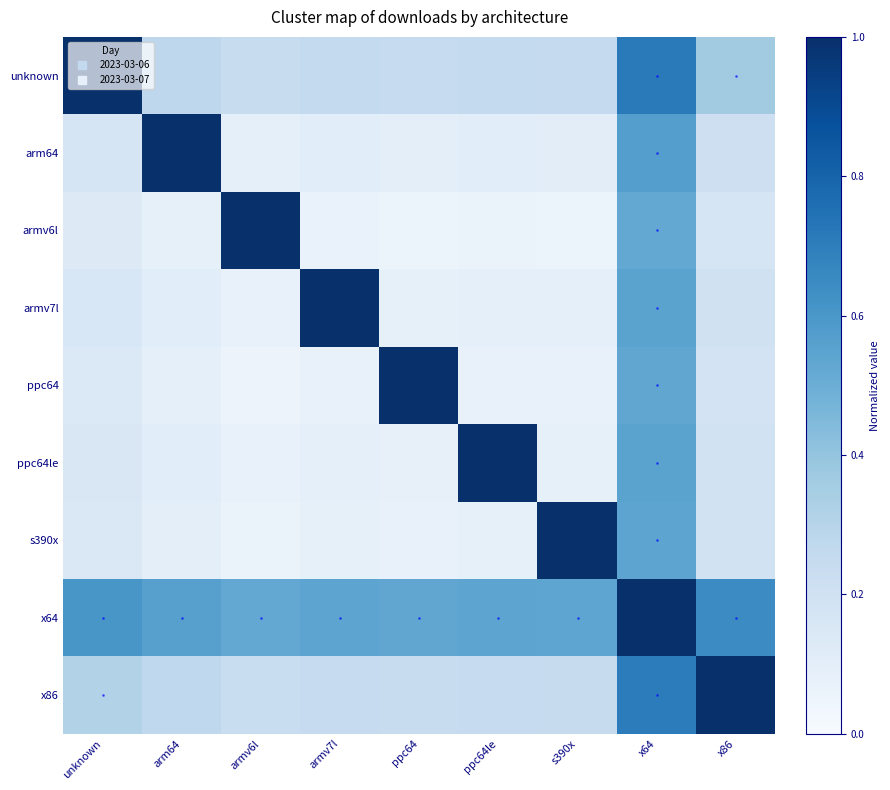

Reading left to right, what are all the values shown in this chart?

unknown: unknown=1.0	arm64=0.3	armv6l=0.2	armv7l=0.3	ppc64=0.2	ppc64le=0.3	s390x=0.3	x64=0.7	x86=0.4
arm64: unknown=0.2	arm64=1.0	armv6l=0.1	armv7l=0.1	ppc64=0.1	ppc64le=0.1	s390x=0.1	x64=0.6	x86=0.2
armv6l: unknown=0.1	arm64=0.1	armv6l=1.0	armv7l=0.1	ppc64=0.1	ppc64le=0.1	s390x=0.1	x64=0.5	x86=0.2
armv7l: unknown=0.2	arm64=0.1	armv6l=0.1	armv7l=1.0	ppc64=0.1	ppc64le=0.1	s390x=0.1	x64=0.5	x86=0.2
ppc64: unknown=0.1	arm64=0.1	armv6l=0.1	armv7l=0.1	ppc64=1.0	ppc64le=0.1	s390x=0.1	x64=0.5	x86=0.2
ppc64le: unknown=0.2	arm64=0.1	armv6l=0.1	armv7l=0.1	ppc64=0.1	ppc64le=1.0	s390x=0.1	x64=0.5	x86=0.2
s390x: unknown=0.1	arm64=0.1	armv6l=0.1	armv7l=0.1	ppc64=0.1	ppc64le=0.1	s390x=1.0	x64=0.5	x86=0.2
x64: unknown=0.6	arm64=0.6	armv6l=0.5	armv7l=0.5	ppc64=0.5	ppc64le=0.5	s390x=0.5	x64=1.0	x86=0.6
x86: unknown=0.3	arm64=0.3	armv6l=0.2	armv7l=0.2	ppc64=0.2	ppc64le=0.2	s390x=0.2	x64=0.7	x86=1.0